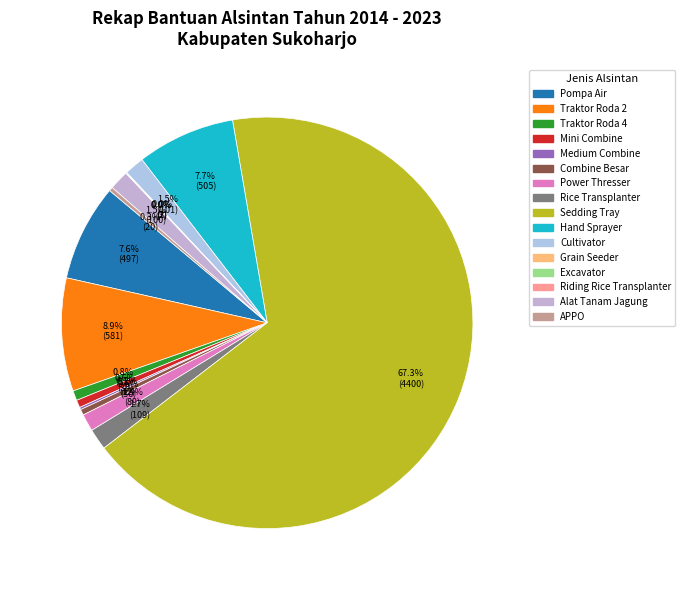

What percentage is the Alat Tanam Jagung slice, to the nearest percent?

2%